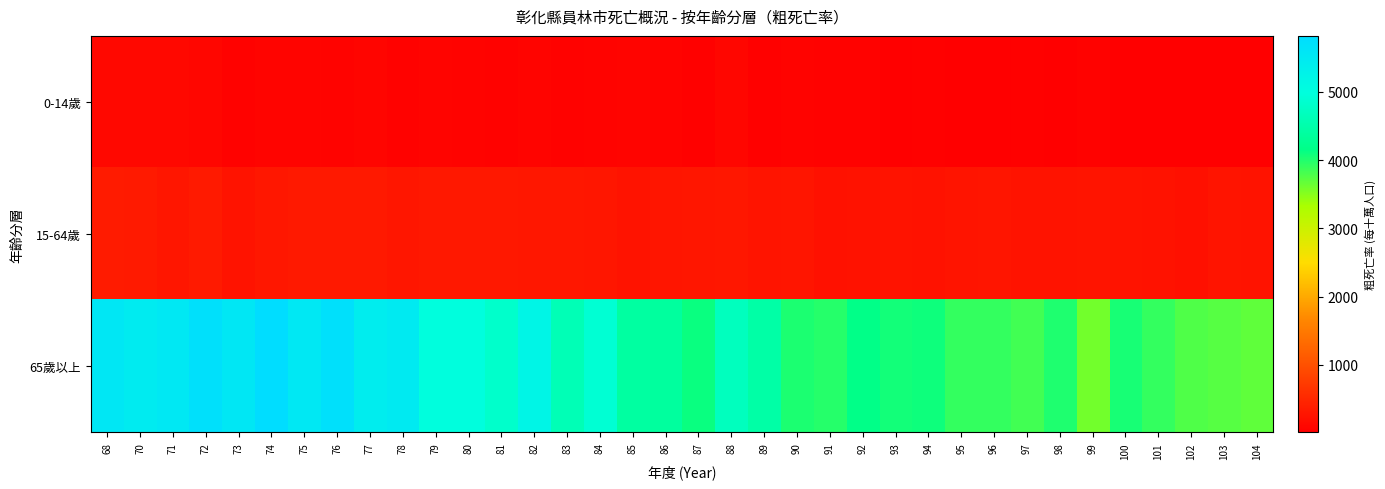

Which series changed the most between 68 and 103?

65歲以上